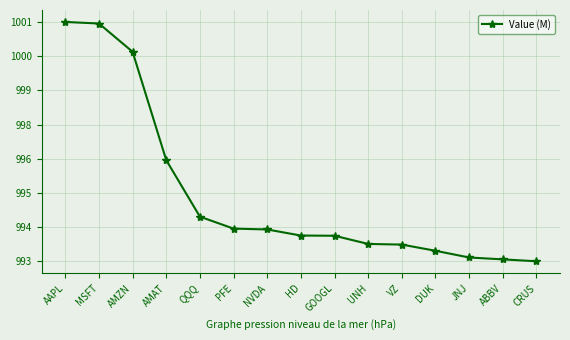

Rank the categories by value from highest to lowest.

AAPL, MSFT, AMZN, AMAT, QQQ, PFE, NVDA, HD, GOOGL, UNH, VZ, DUK, JNJ, ABBV, CRUS